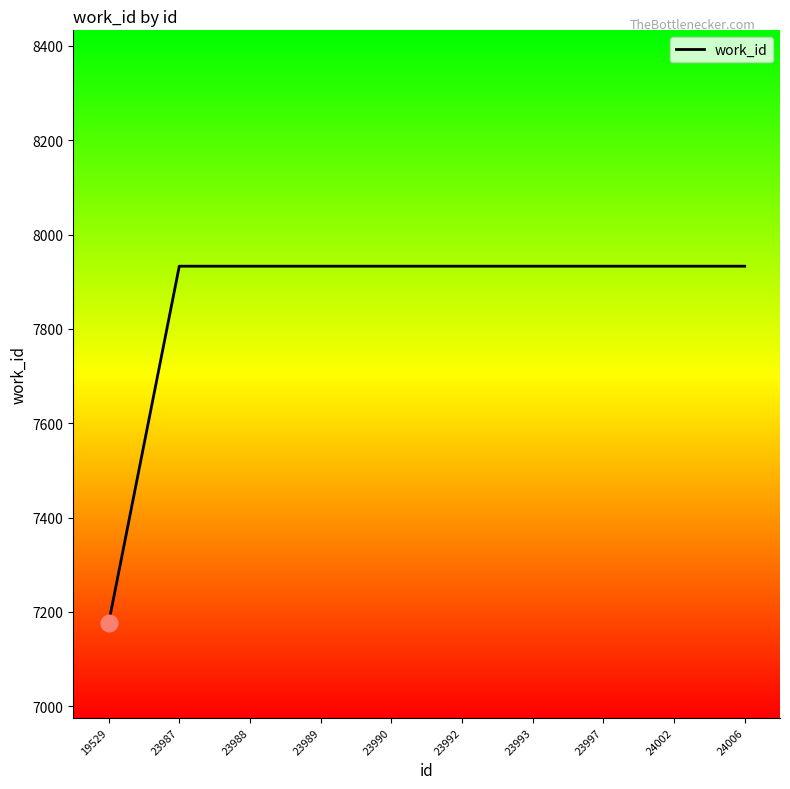

What is the greatest value displayed?

7933